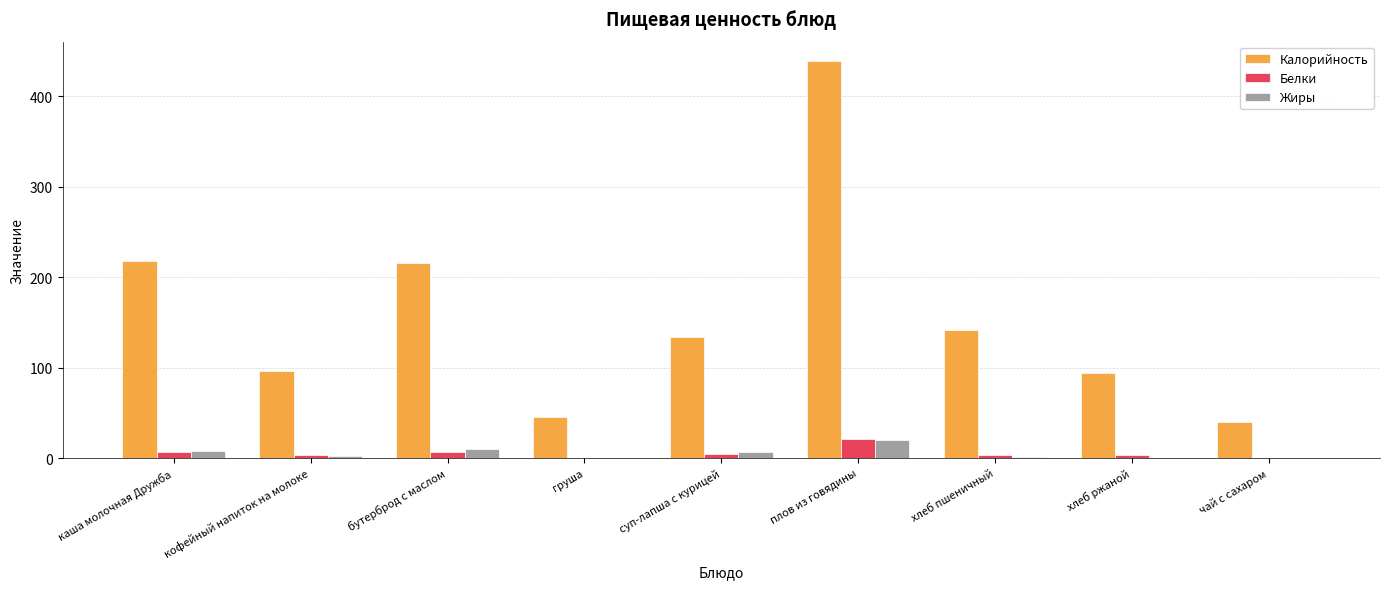

What is the sum of all Белки values?

48.5